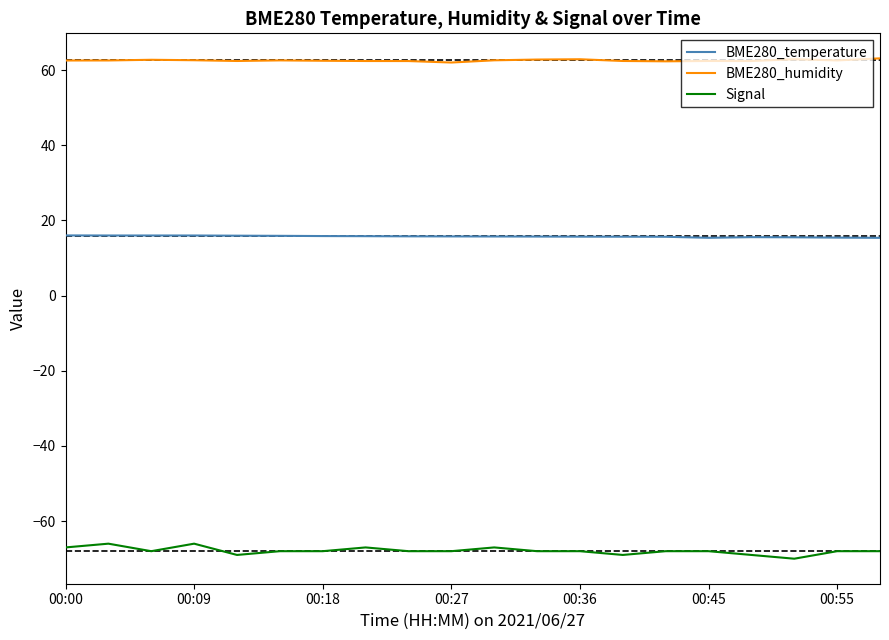

What is the lowest value of the BME280_humidity series?

62.0